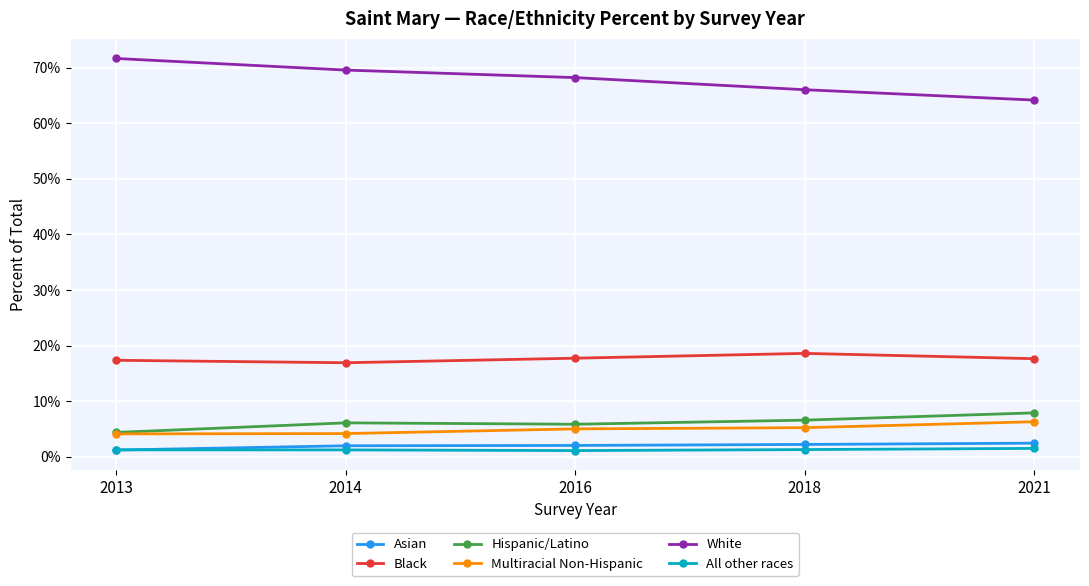

At which category does All other races reach its first local valley?

2016